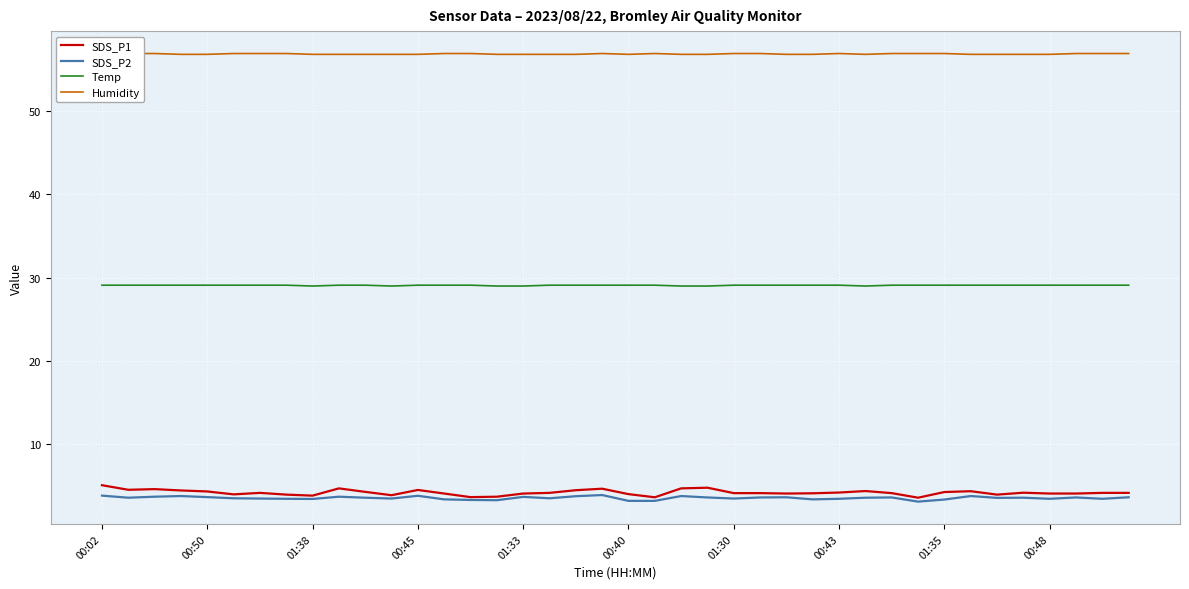

True or false: Temp and SDS_P2 cross at least once.

False